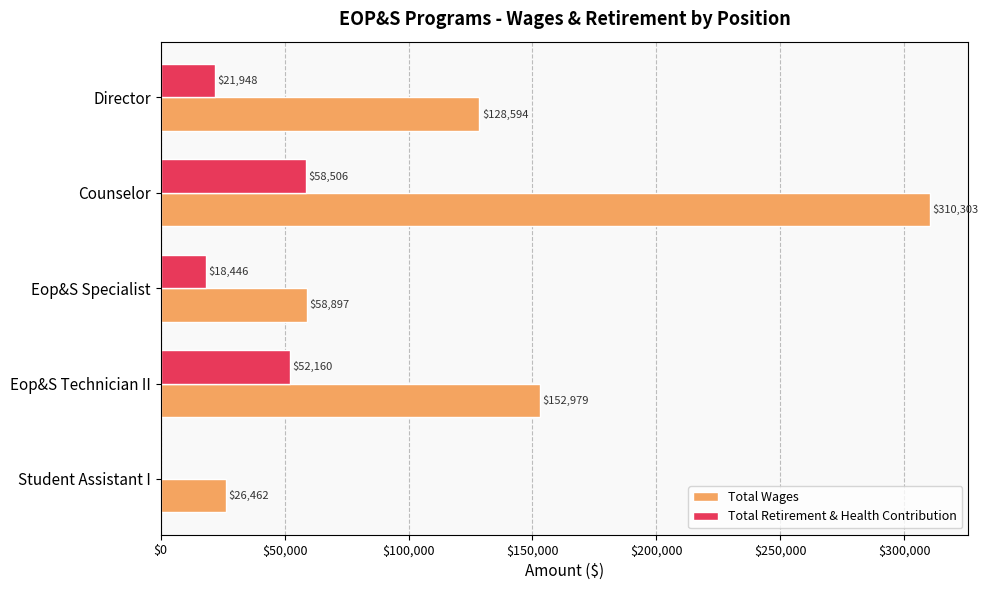

At which label is Total Wages closest to 168382?

Eop&S Technician II